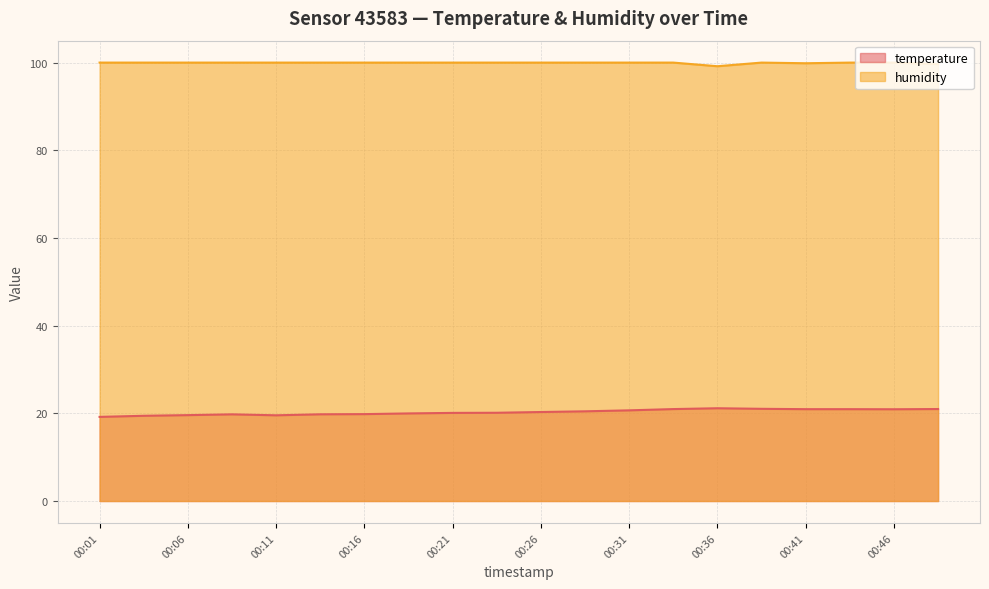

Which label corresponds to the smallest value in the chart?

00:01